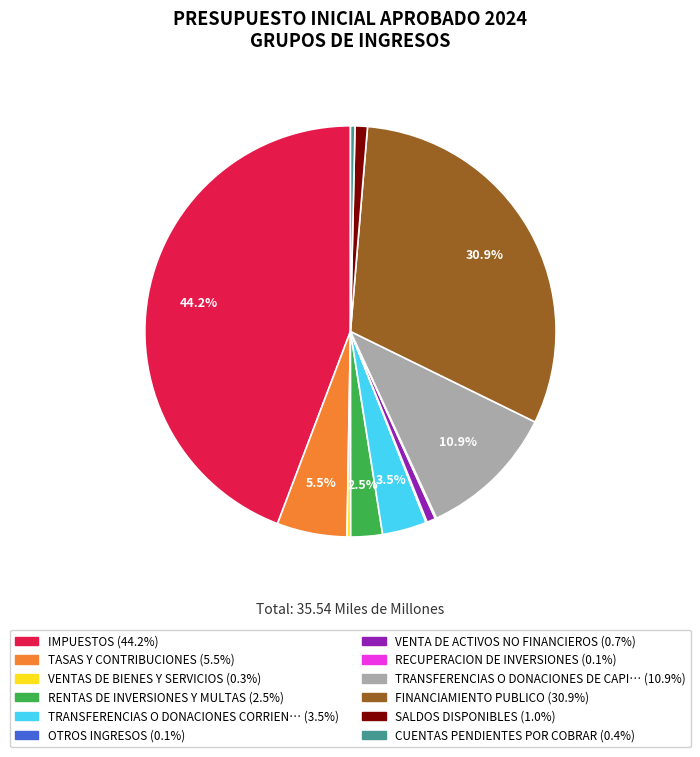

Is there a majority slice in this chart?

No